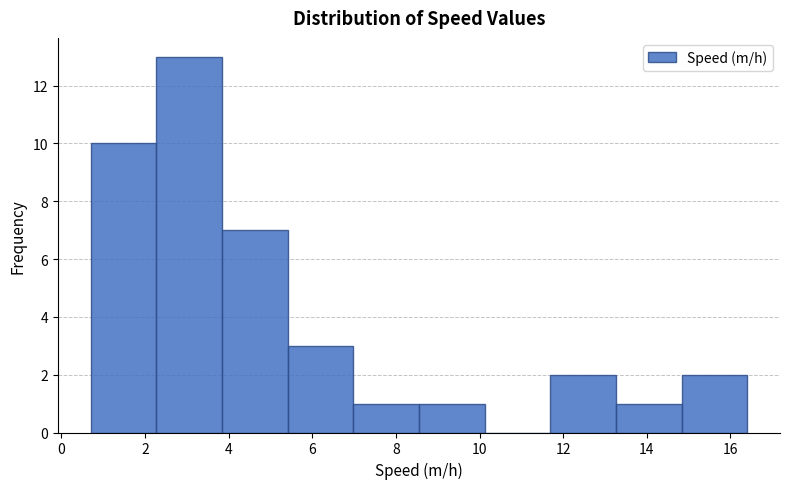

Reading left to right, transcribe this chart: for each bar, give the range it covers on the x-axis and its height. Neither the bar edges nor the heights are printed on the chart, so give them approximately, as read against the axes.

0.8 to 2.2: 10
2.2 to 3.8: 13
3.8 to 5.4: 7
5.4 to 7.0: 3
7.0 to 8.6: 1
8.6 to 10.2: 1
10.2 to 11.6: 0
11.6 to 13.2: 2
13.2 to 14.8: 1
14.8 to 16.4: 2